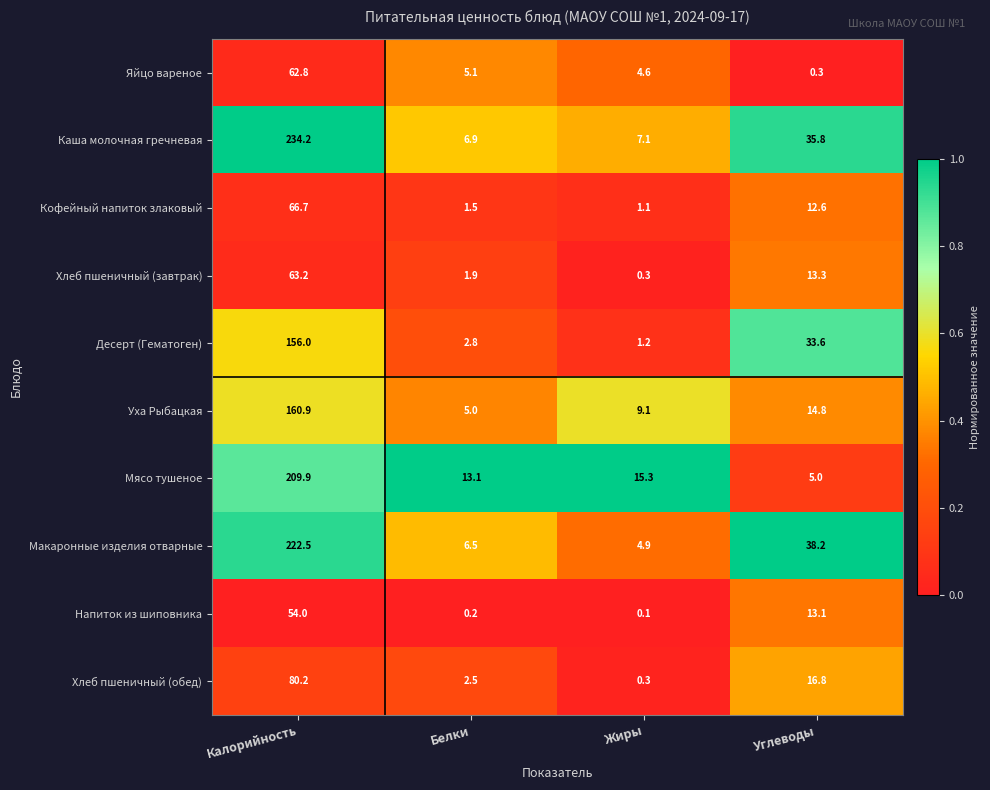

Which label corresponds to the largest value in the chart?

Калорийность